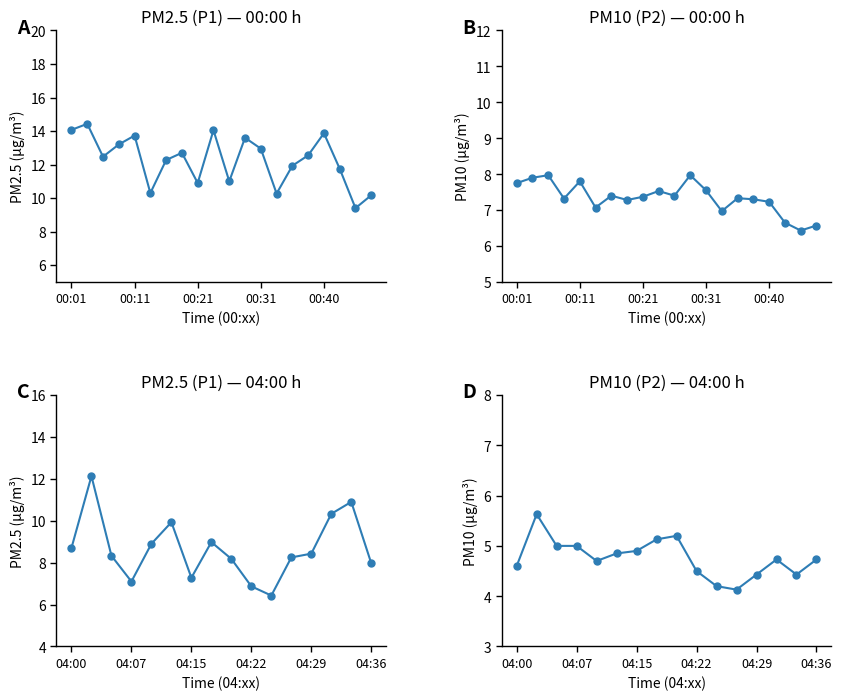

True or false: P2 and P1 intersect in this chart.

False